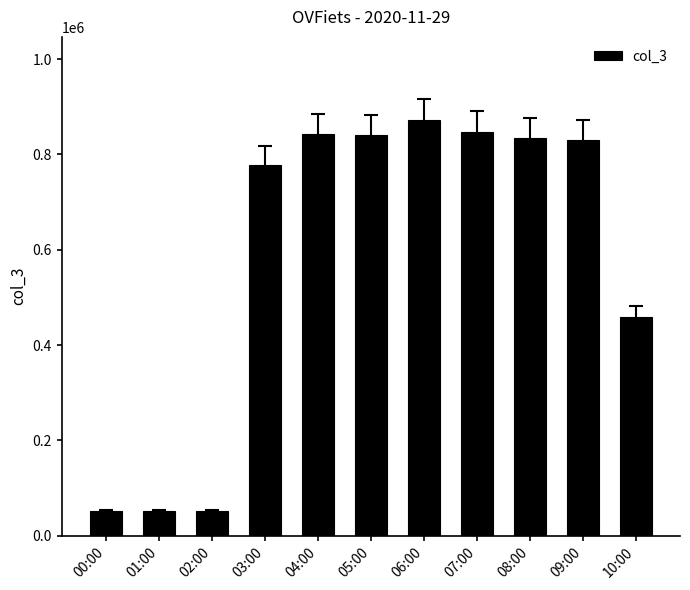

What is the change in value from 02:00 to 08:00?

+782923